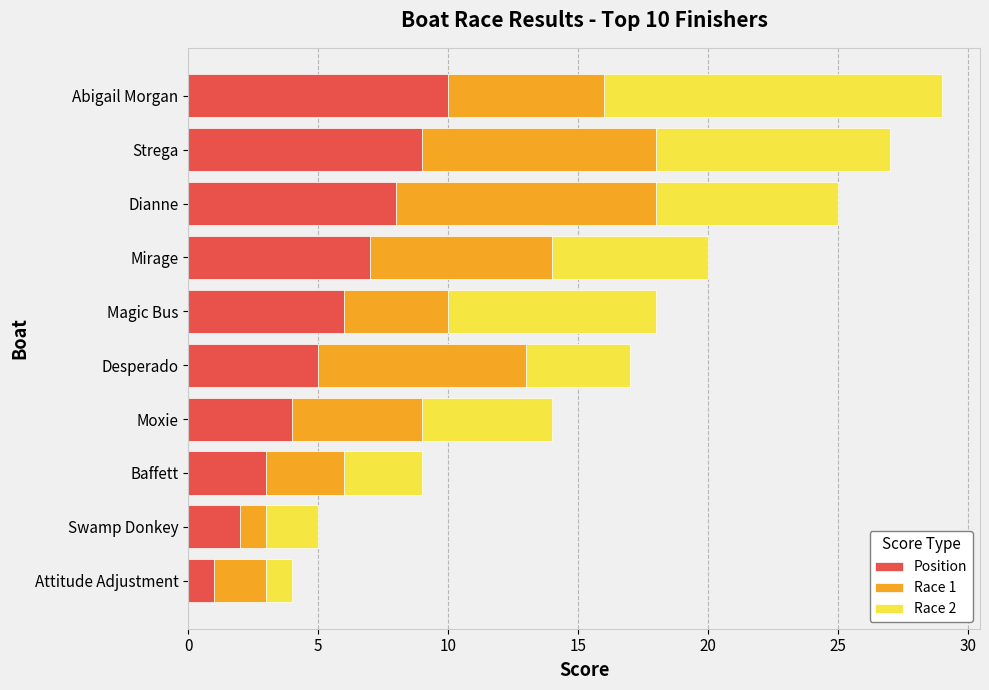

At which label does Position reach its peak?

Abigail Morgan